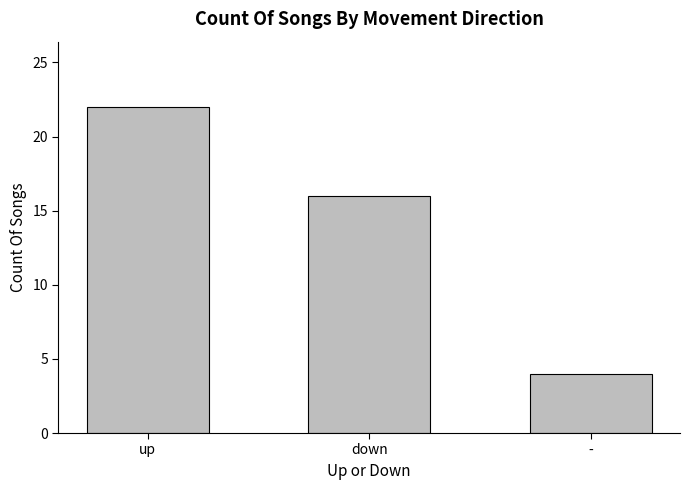

Rank the categories by value from lowest to highest.

-, down, up